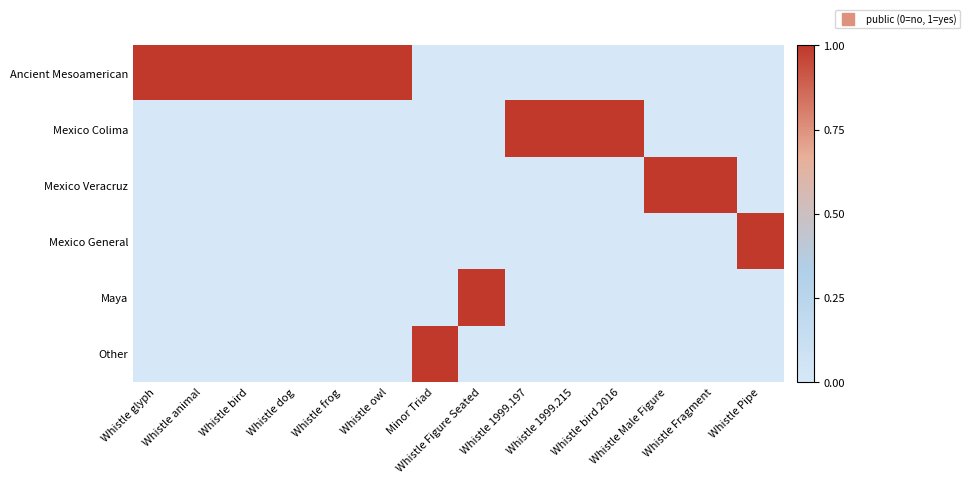

Which has a higher value, Whistle glyph or Whistle animal?

Whistle glyph